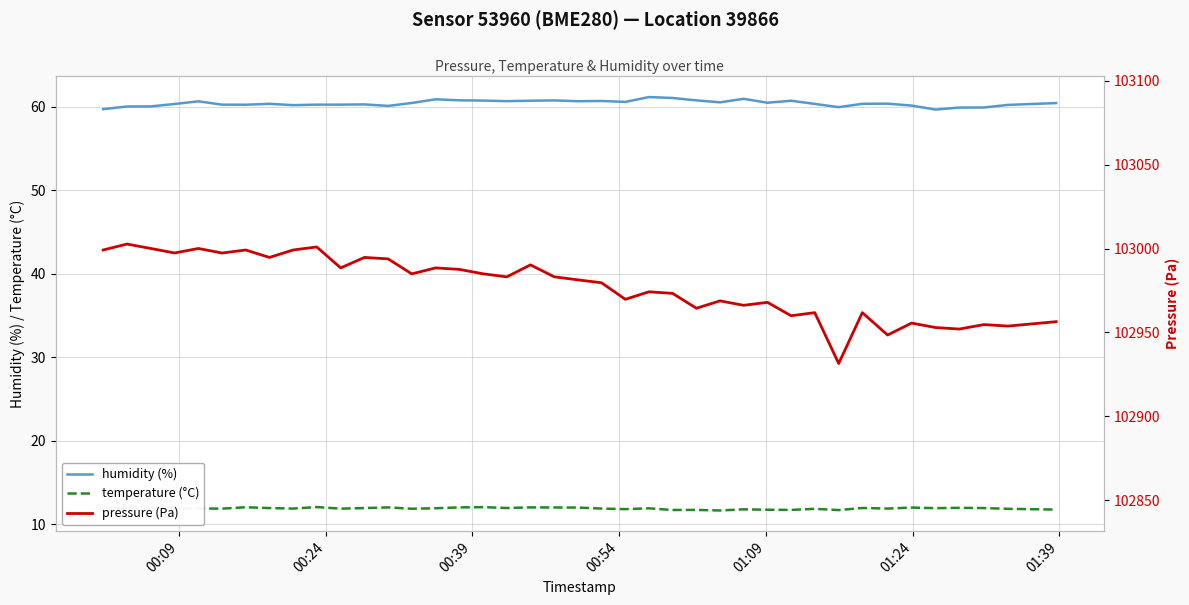

What is the minimum value for temperature (°C)?

11.7